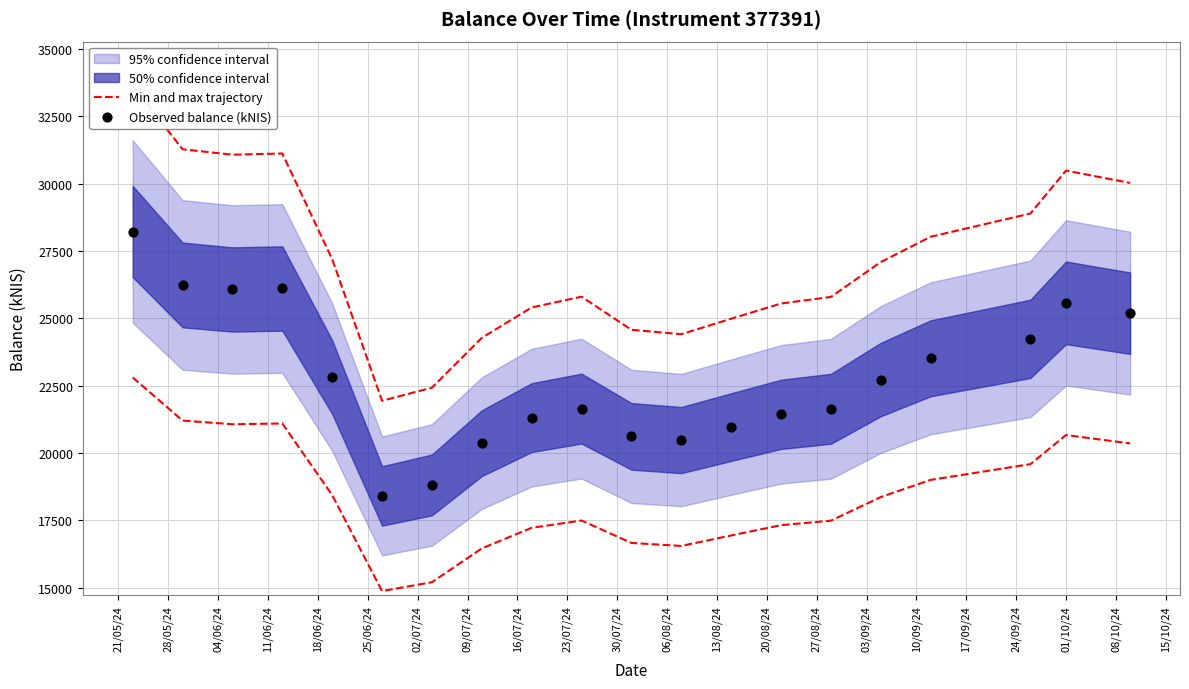

What is the total value across all series at 17/09/24?

53131.8